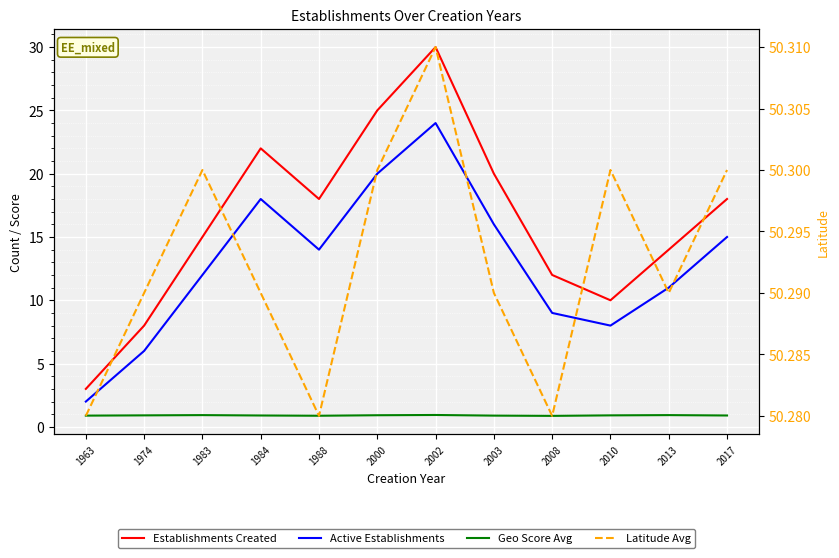

The value of Geo Score Avg at 2010 is 0.9. True or false?

True